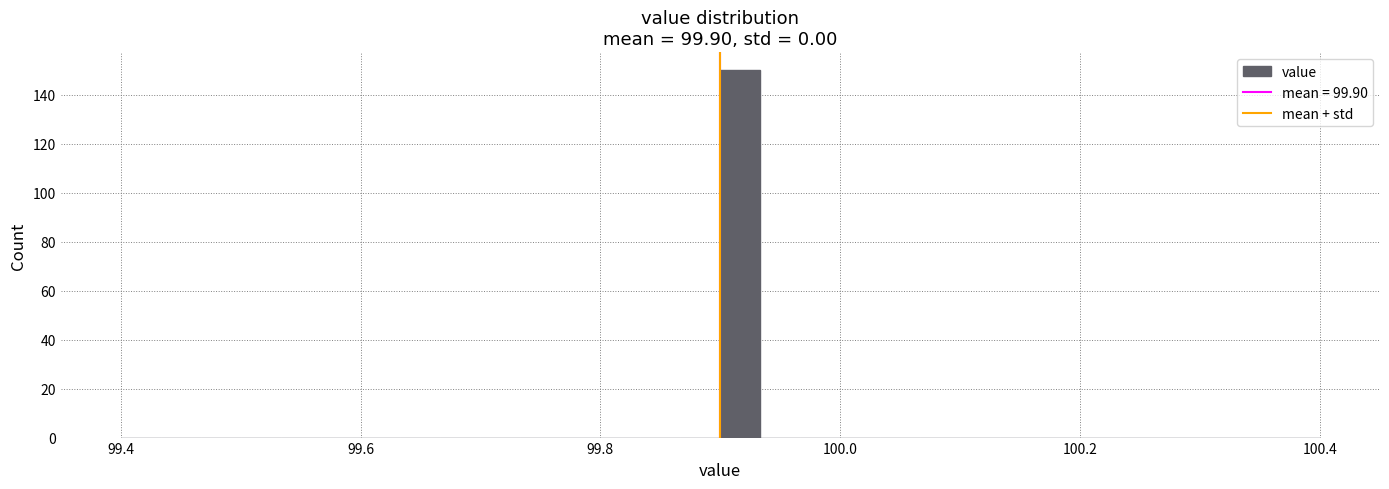

Read against the x-axis, roughly where is the centre of the tallest bar?

99.92